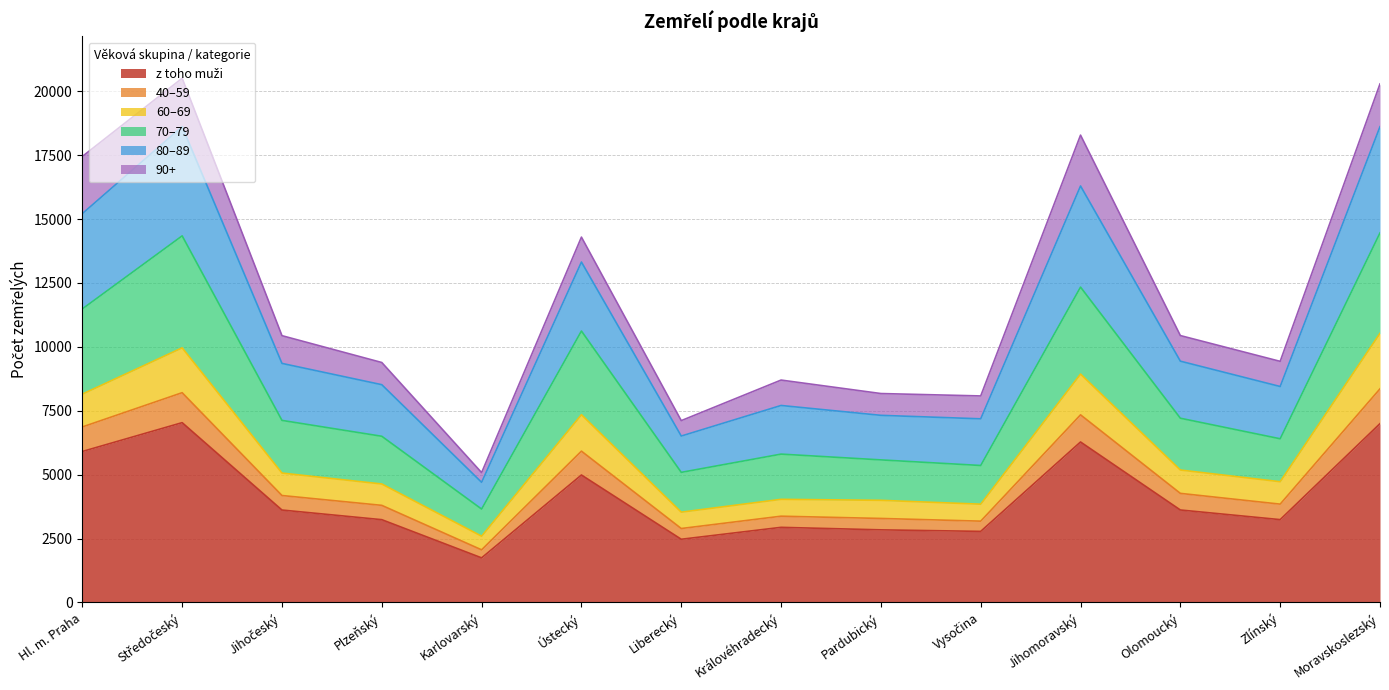

At which category does 40–59 reach its first local valley?

Karlovarský